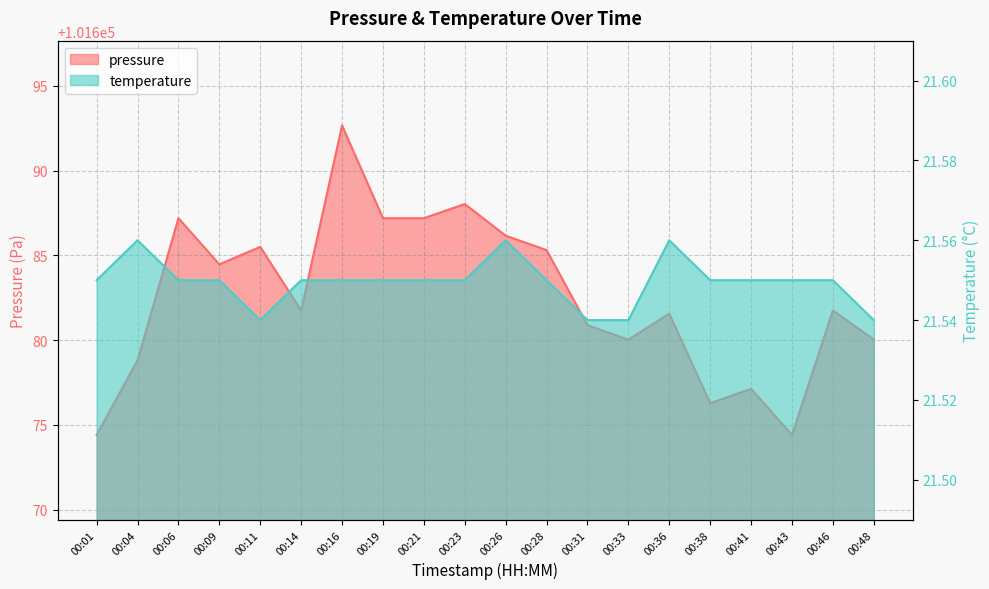

Rank the series at 00:43 from highest to lowest value.

pressure, temperature